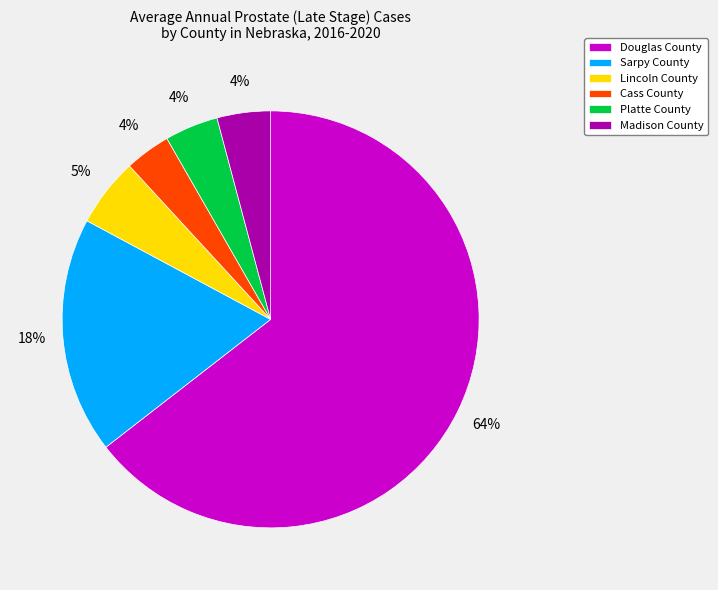

How many segments does this pie chart have?

6